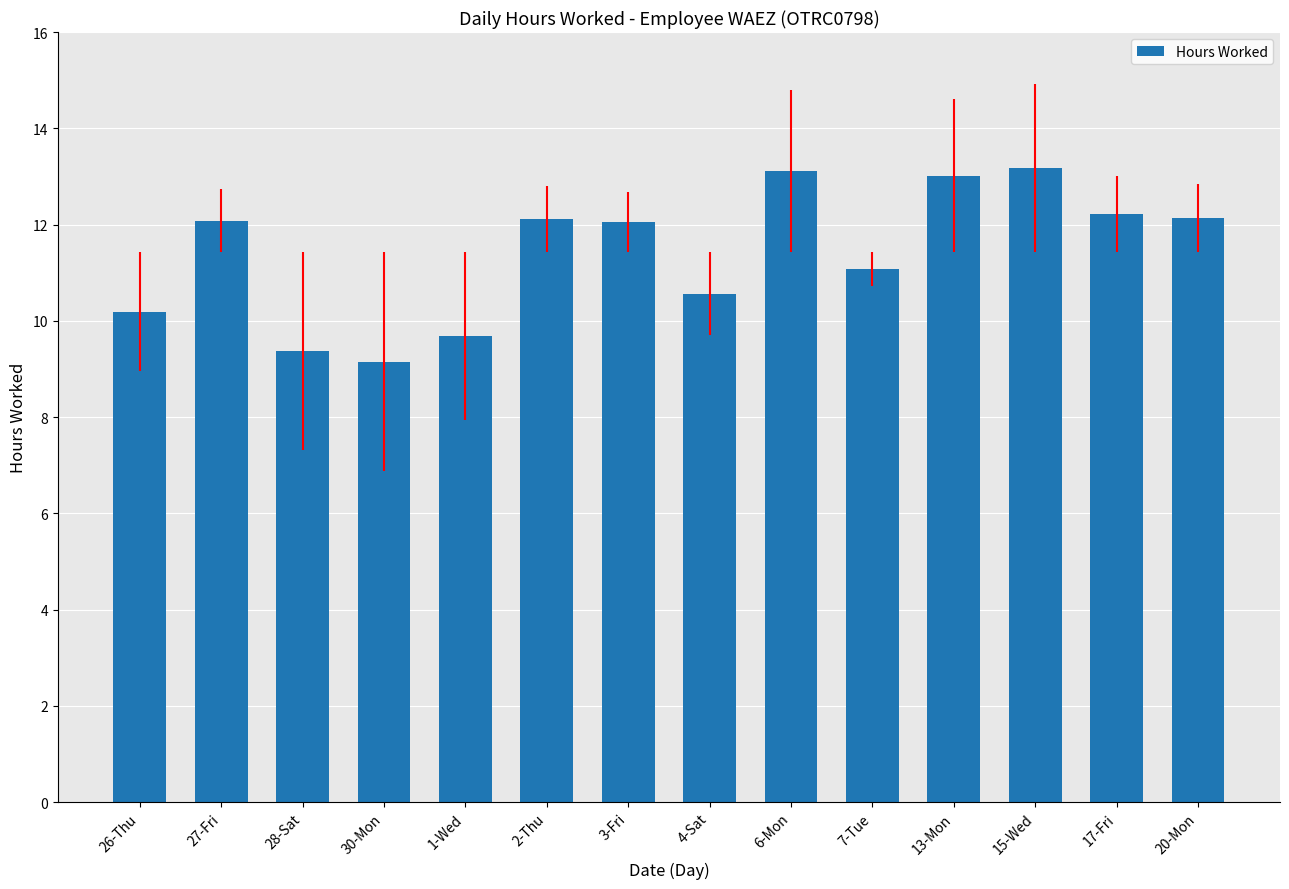

At which label does the data first exceed 12?

27-Fri